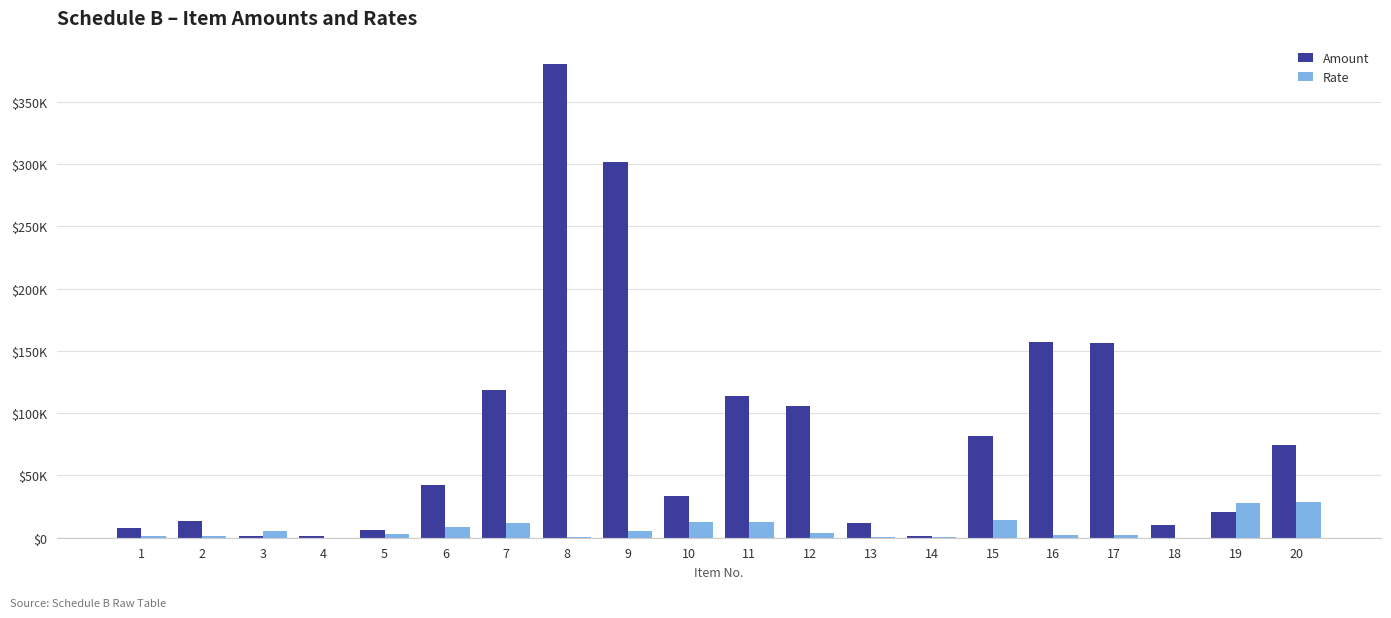

What is the minimum value shown in the chart?

19.4